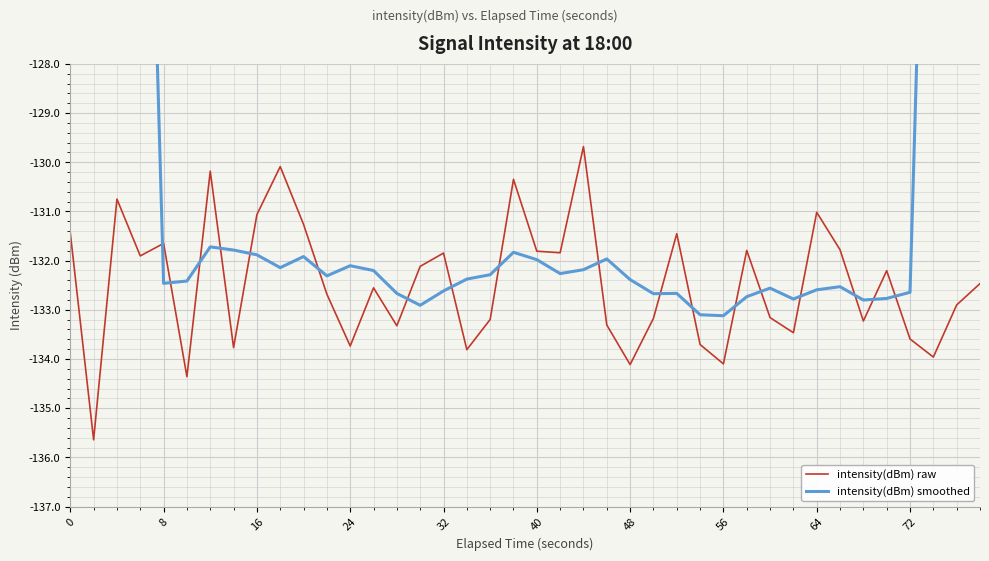

What is the minimum value for intensity(dBm) raw?

-135.6